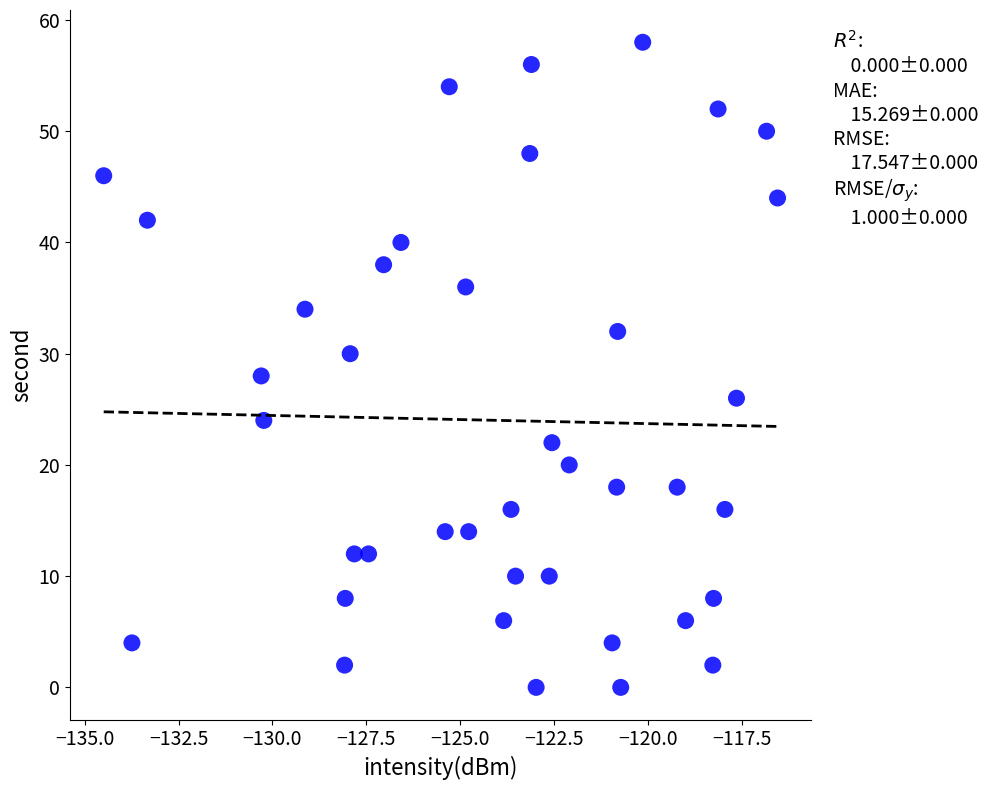

What is the range of Y values (max minus min)?

58